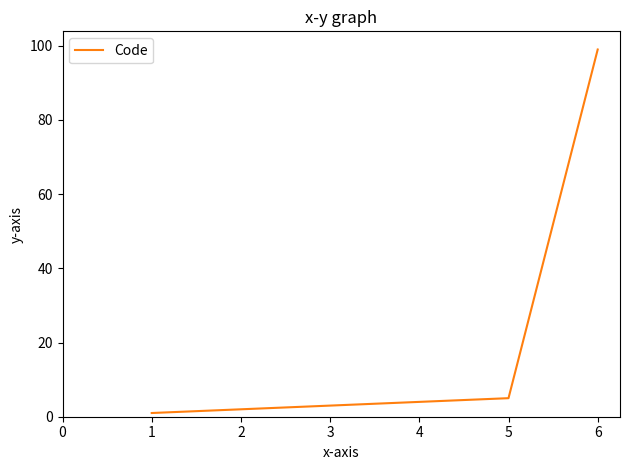

True or false: the data shows 4 at 4.

True